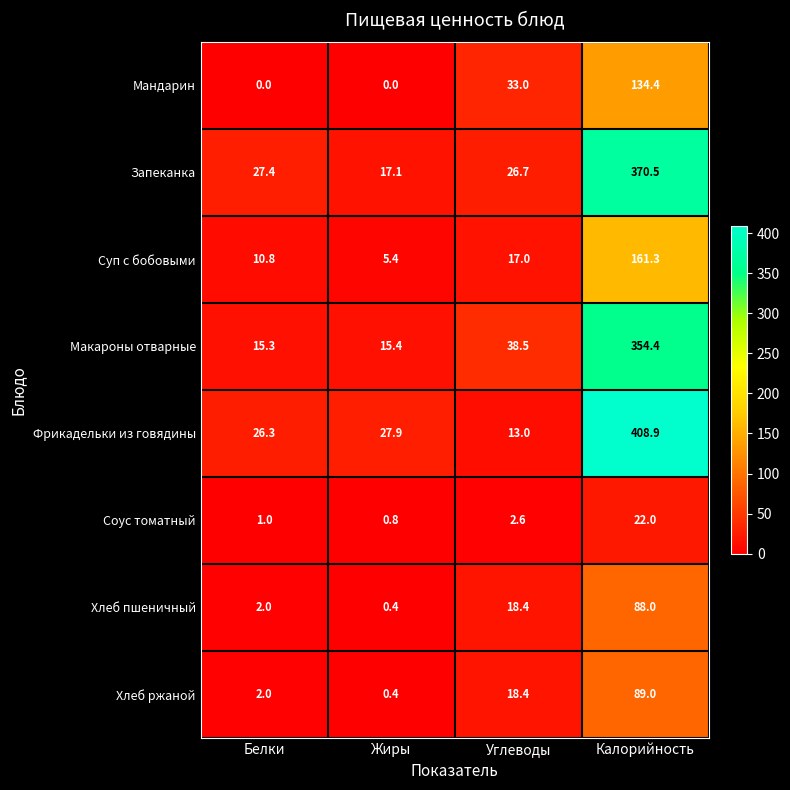

What is the difference between the maximum and minimum values in the Хлеб пшеничный series?

87.6